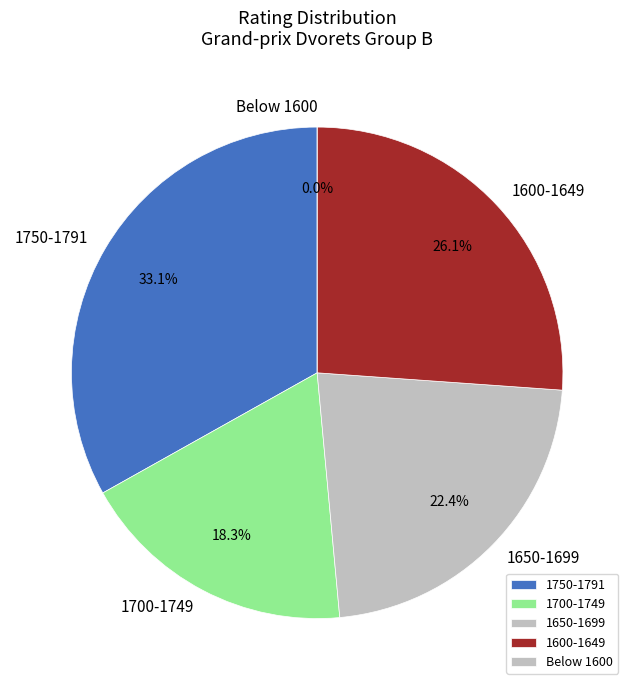

True or false: Larichev Prokhor accounts for 1% of the total.

False